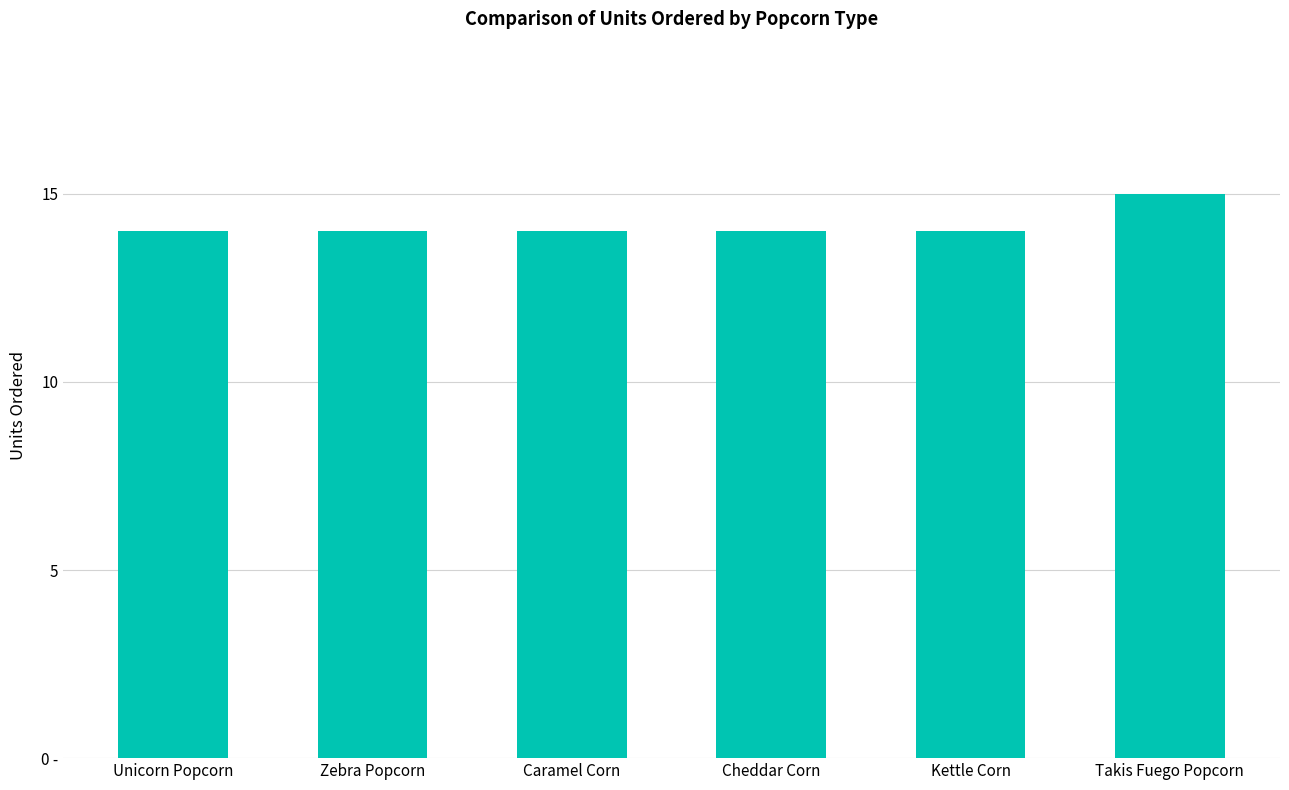

What is the label of the 1st bar from the left?

Unicorn Popcorn